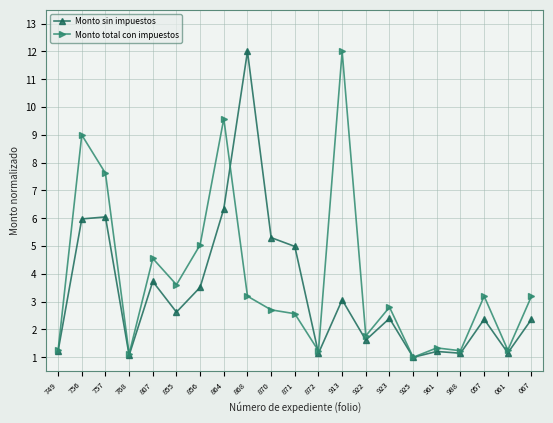

At which category is the sum across all series the highest?

864